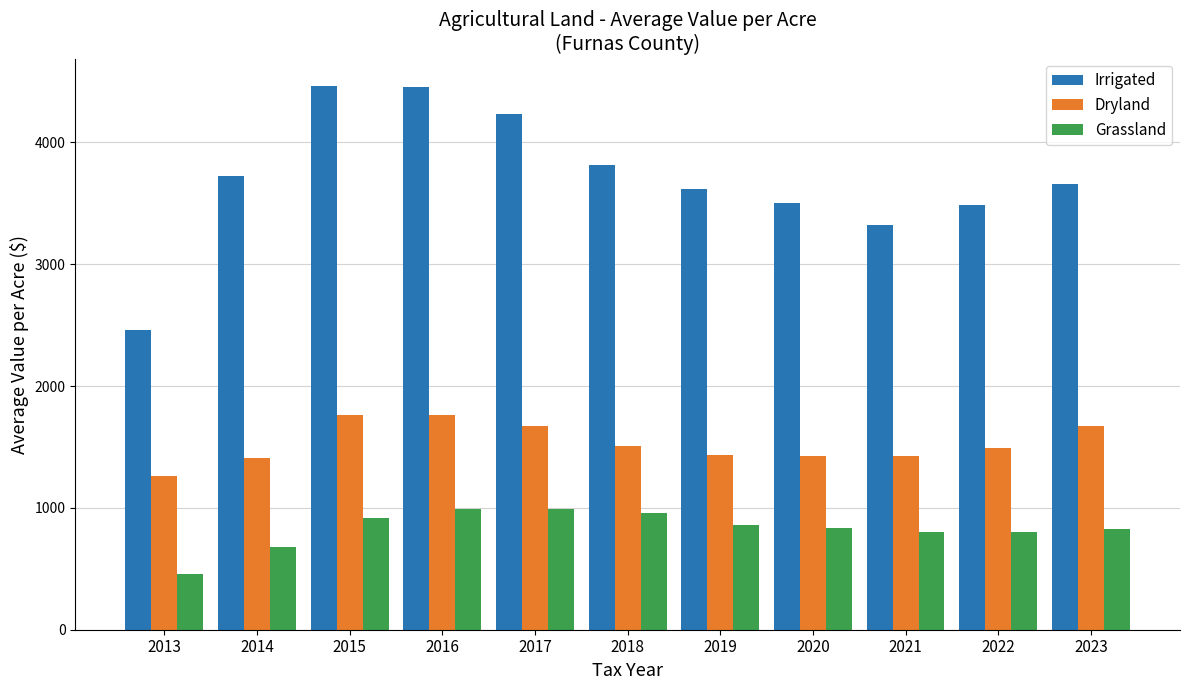

How many categories are shown in the chart?

11